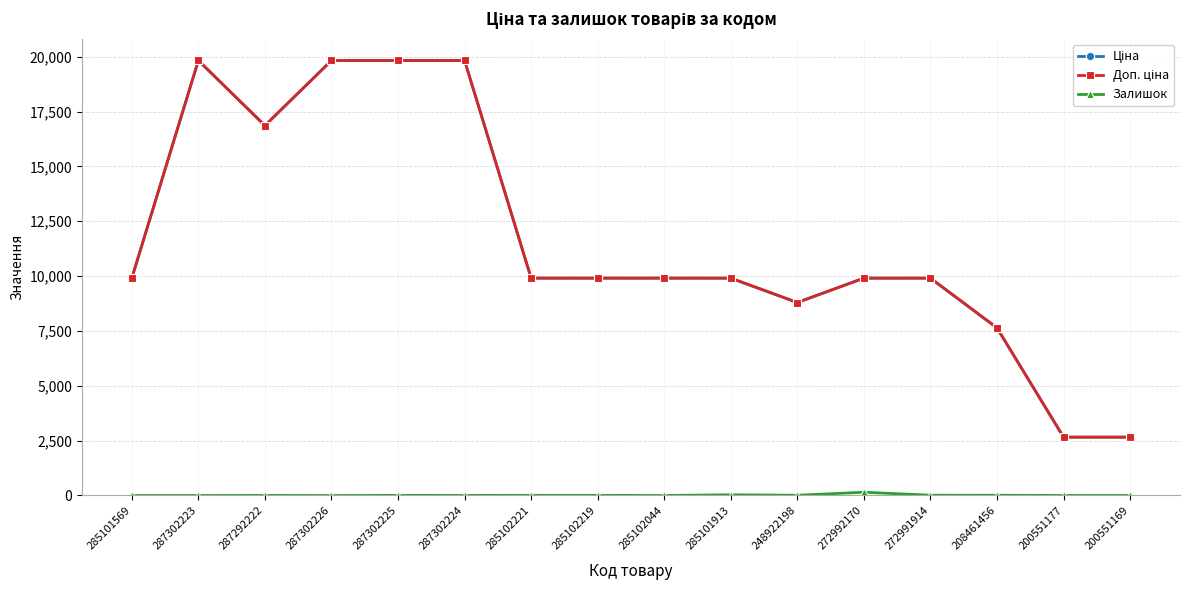

At how many categories does at least one series exceed 19506?

4